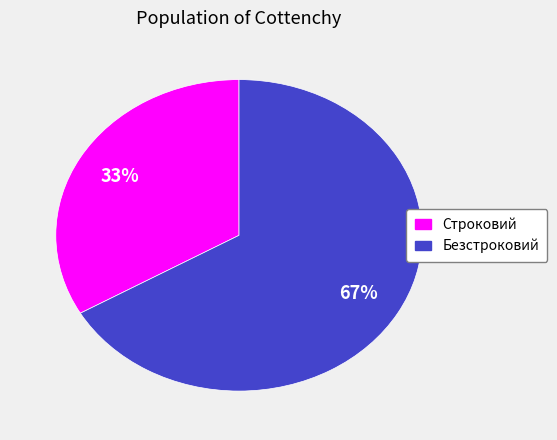

To the nearest percent, what portion does Безстроковий represent?

67%